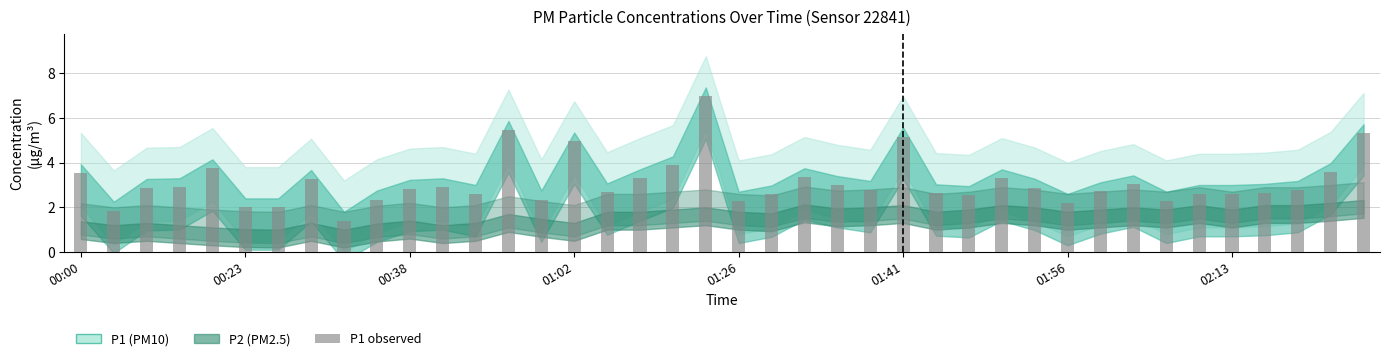

What is the difference between the second highest and minimum values?

4.1